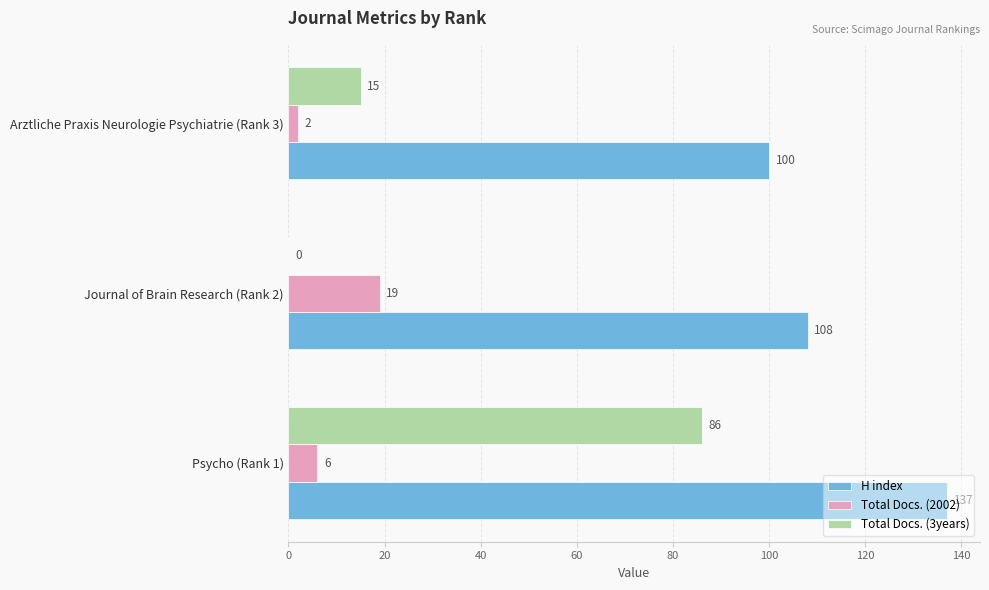

The Total Docs. (3years) series shows 0 at Journal of Brain Research (Rank 2). True or false?

True